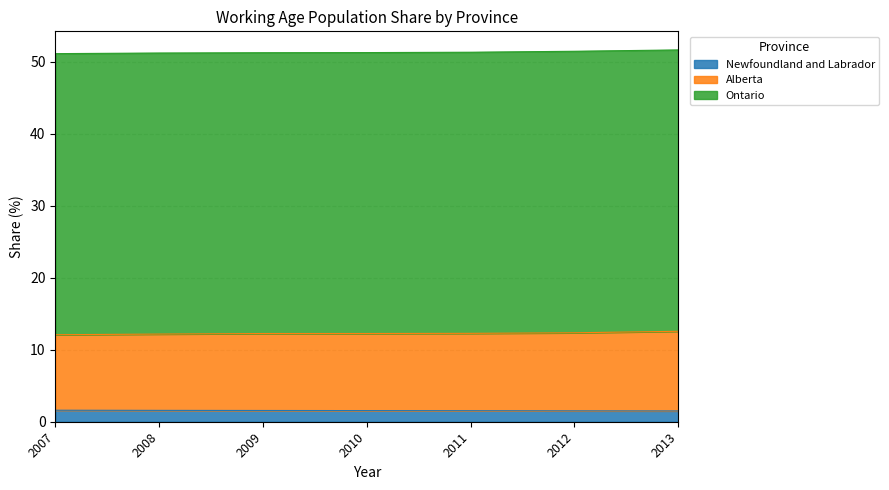

At how many categories does at least one series exceed 2?

7